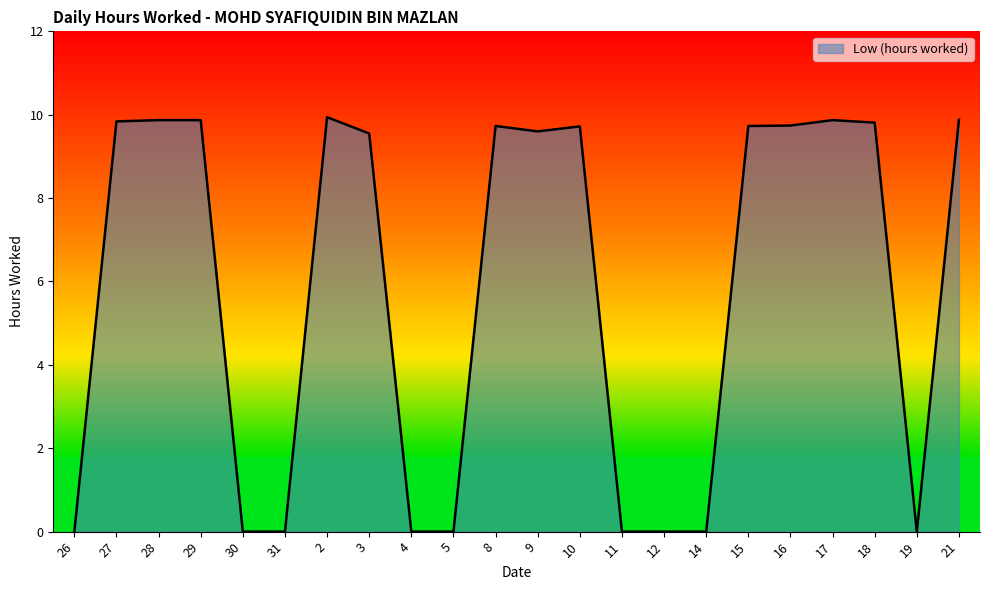

What is the difference between the maximum and second lowest values?

9.9